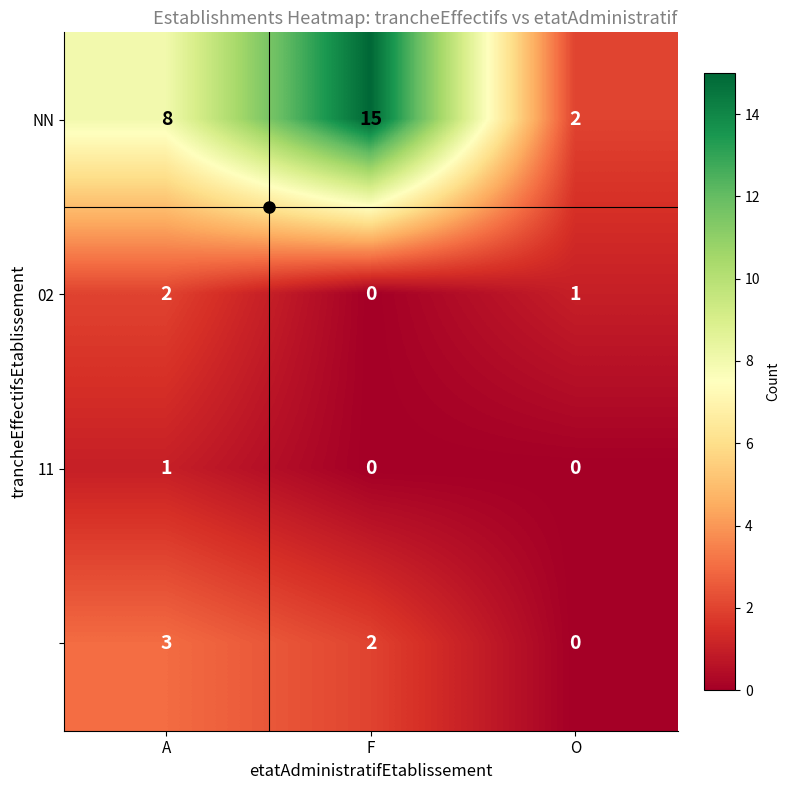

What is the spread (max minus min) of values at A?

7